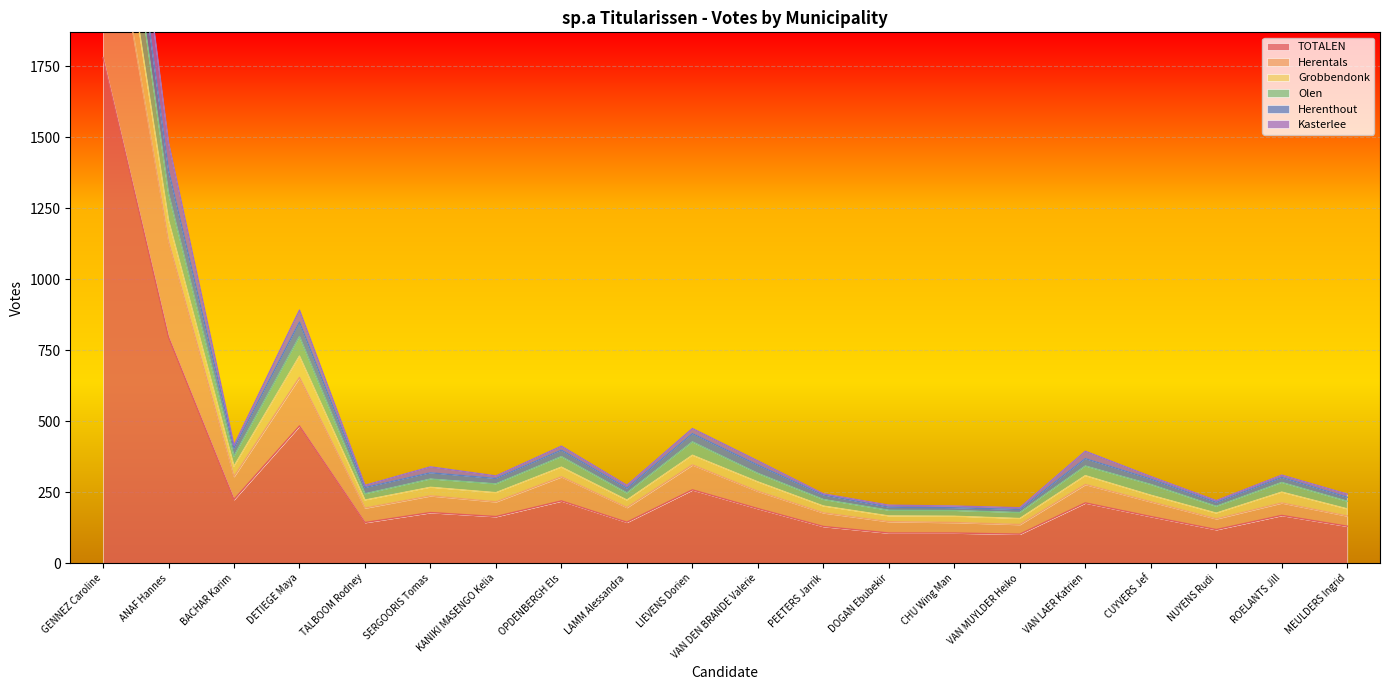

Where does the Grobbendonk series first go above 284?

GENNEZ Caroline